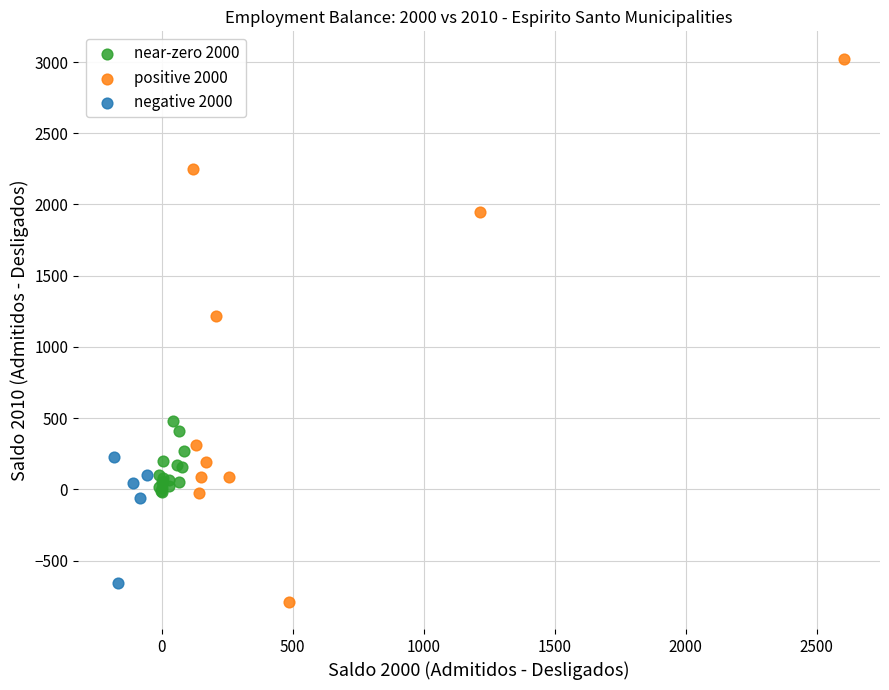

Which series has the widest spread of Y values?

positive 2000